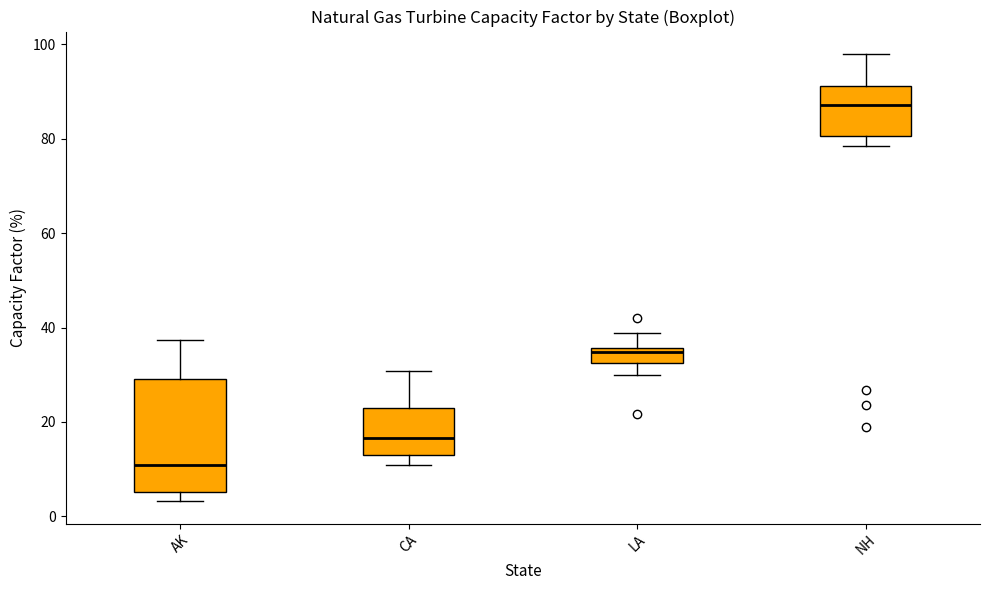

Reading left to right, transcribe this box plot: for each box, give where its median line is, the range the box spans, and where its two whiskers end, as read against the y-axis. The values are not printed on the chart, so give them approximately, as read against the axis.

AK: median 10, box 6 to 30, whiskers 4 to 38
CA: median 16, box 12 to 22, whiskers 10 to 30
LA: median 34, box 32 to 36, whiskers 30 to 38
NH: median 88, box 80 to 92, whiskers 78 to 98